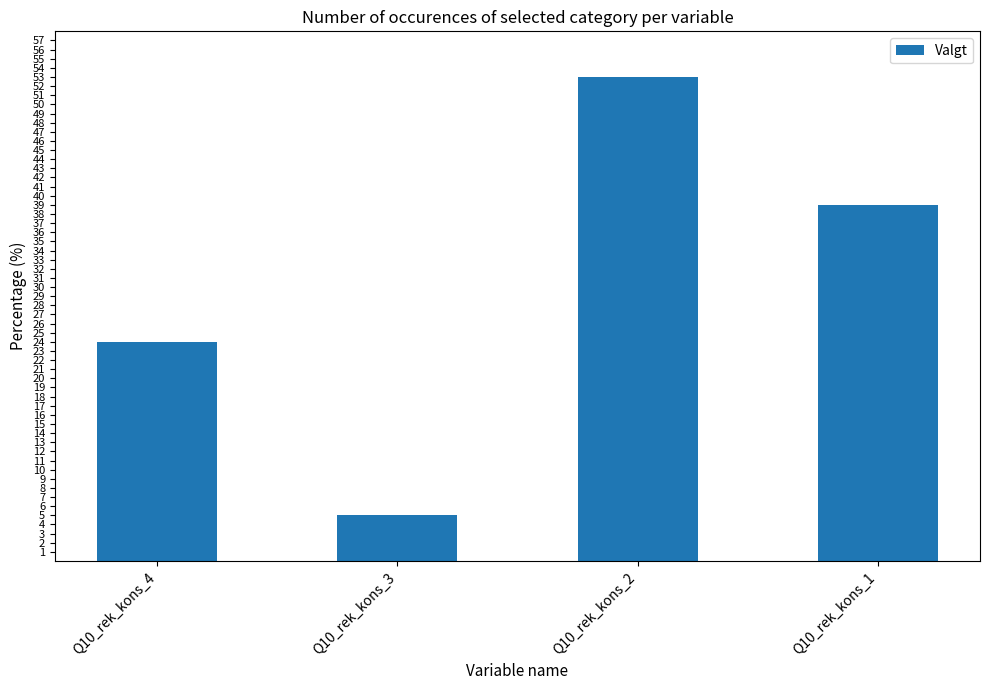

Which category has the highest value across all series?

Q10_rek_kons_2